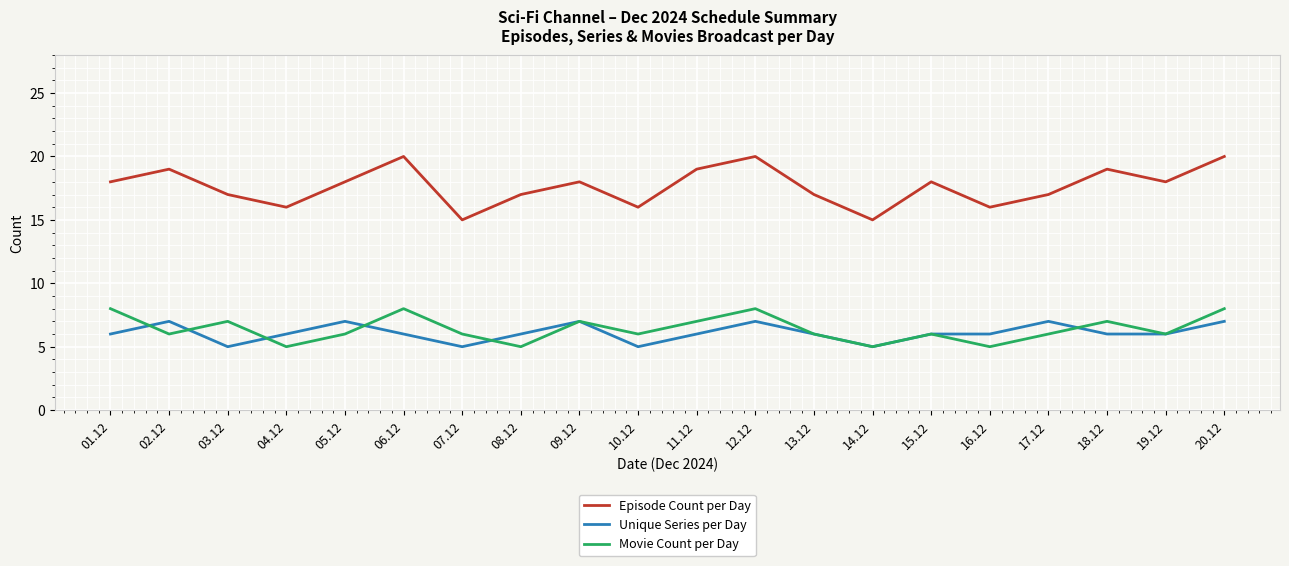

What is the minimum value shown in the chart?

5